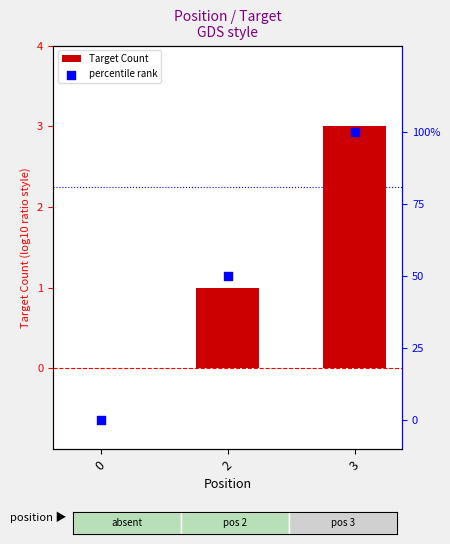

Is the value of percentile rank at 0 greater than the value of Target Count at 0?

No